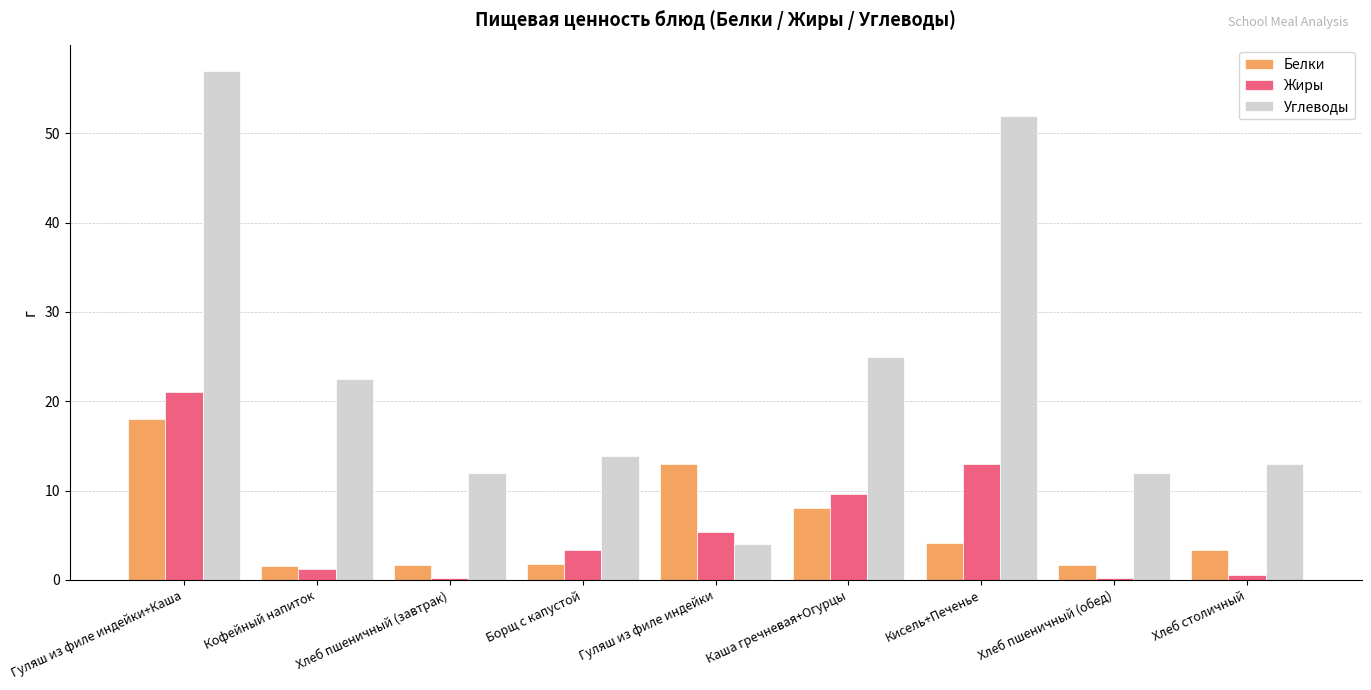

Where does the Белки series first go above 3?

Гуляш из филе индейки+Каша